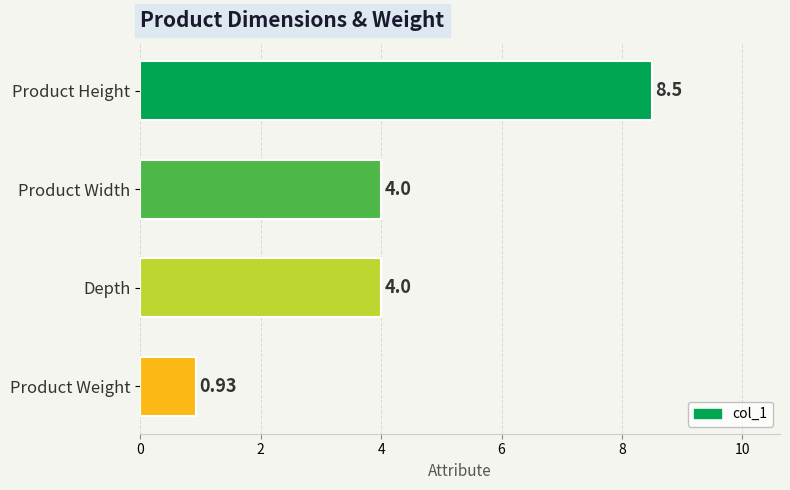

What is the difference between the maximum and minimum values?

7.6